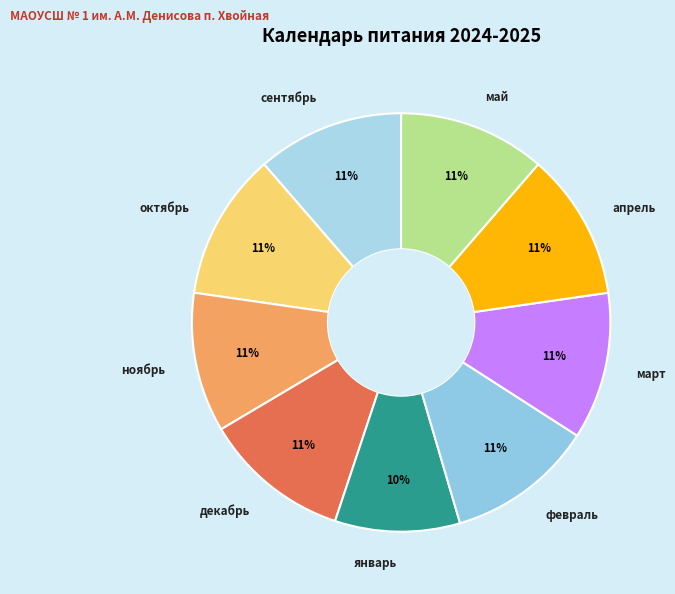

How many segments does this pie chart have?

9